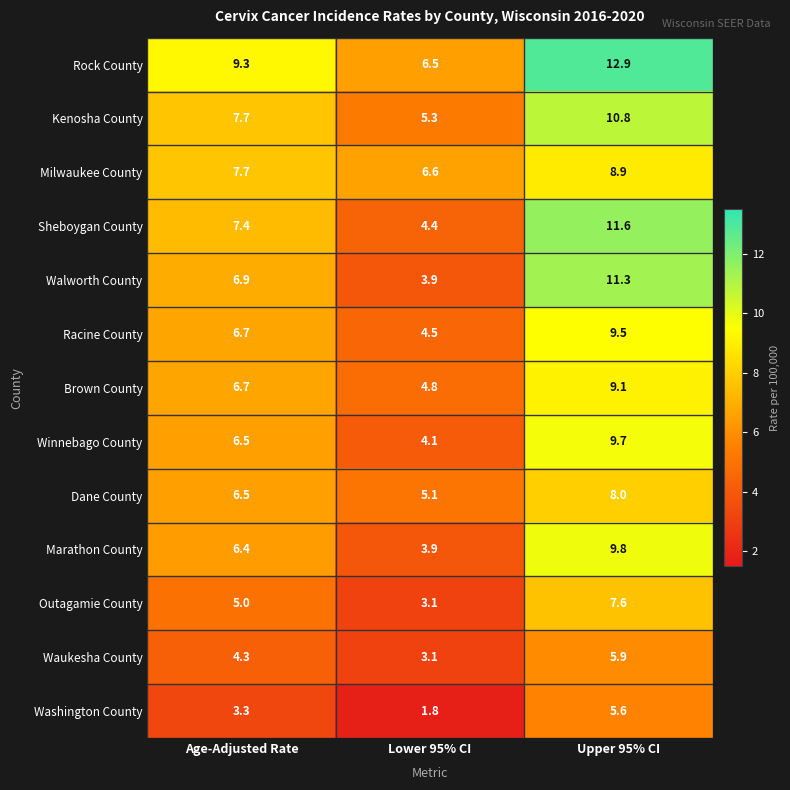

How many distinct data groups are displayed?

13